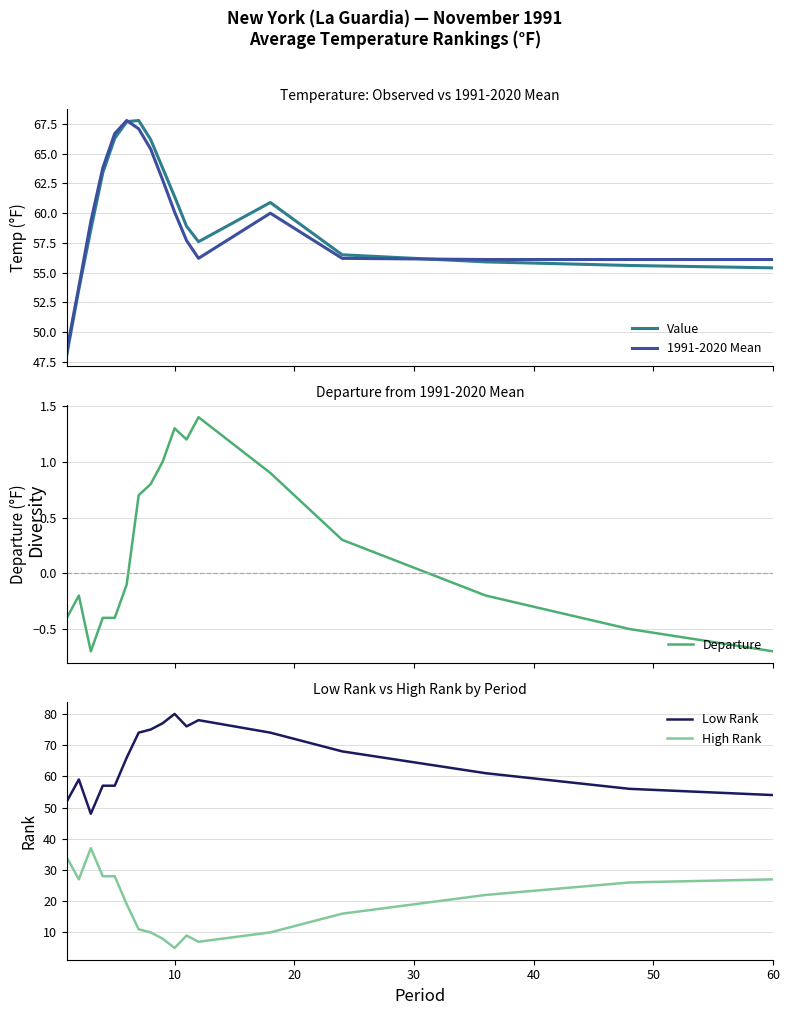

At how many categories does at least one series exceed 38?

17